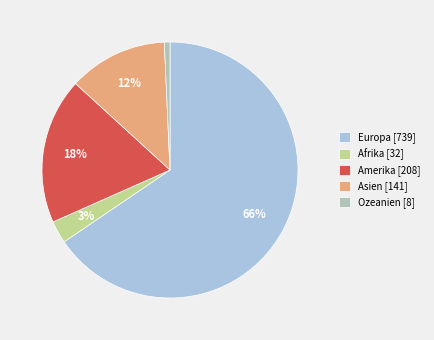

Does Asien account for over 50% of the chart?

No